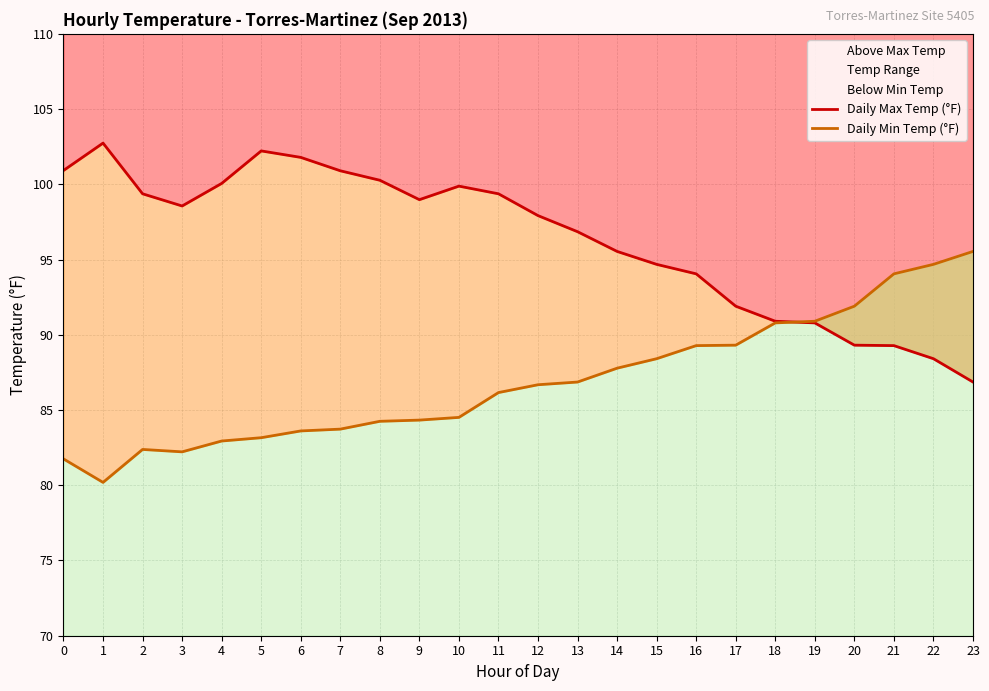

Where do Daily Min Temp (°F) and Daily Max Temp (°F) first cross each other?

18 and 19